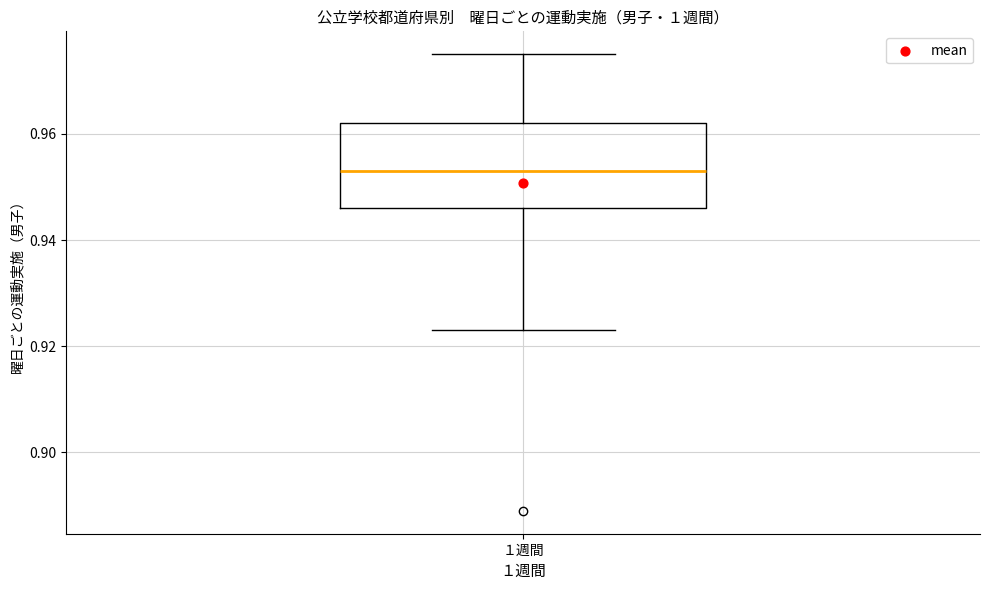

Read this box plot against the y-axis: the position of the median line, the range covered by the box, and the ends of both whiskers. The values are not printed on the chart, so give them approximately, as read against the axis.

median 0.954, box 0.946 to 0.962, whiskers 0.924 to 0.976